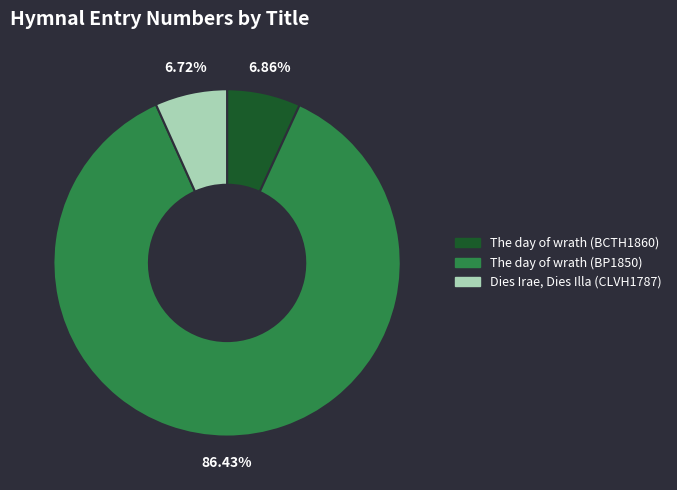

Does any single category account for the majority?

Yes